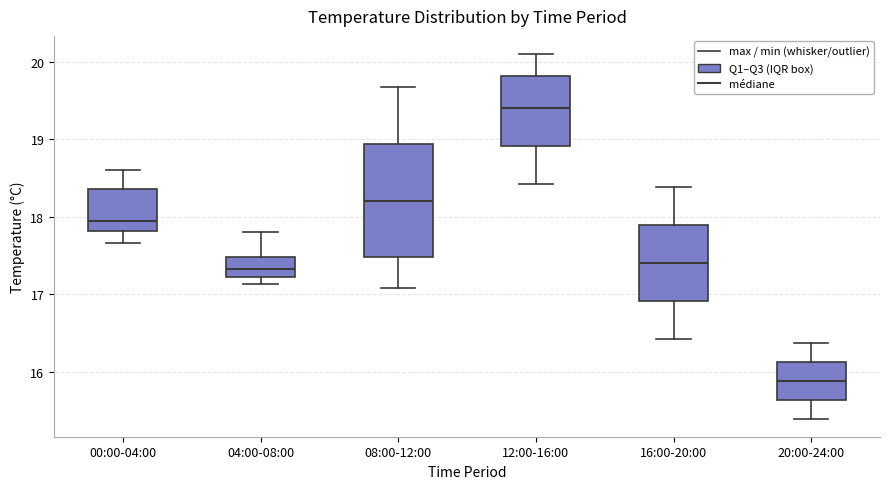

Reading left to right, transcribe this box plot: for each box, give where its median line is, the range the box spans, and where its two whiskers end, as read against the y-axis. The values are not printed on the chart, so give them approximately, as read against the axis.

00:00-04:00: median 17.9, box 17.8 to 18.4, whiskers 17.7 to 18.6
04:00-08:00: median 17.3, box 17.2 to 17.5, whiskers 17.1 to 17.8
08:00-12:00: median 18.2, box 17.5 to 18.9, whiskers 17.1 to 19.7
12:00-16:00: median 19.4, box 18.9 to 19.8, whiskers 18.4 to 20.1
16:00-20:00: median 17.4, box 16.9 to 17.9, whiskers 16.4 to 18.4
20:00-24:00: median 15.9, box 15.6 to 16.1, whiskers 15.4 to 16.4